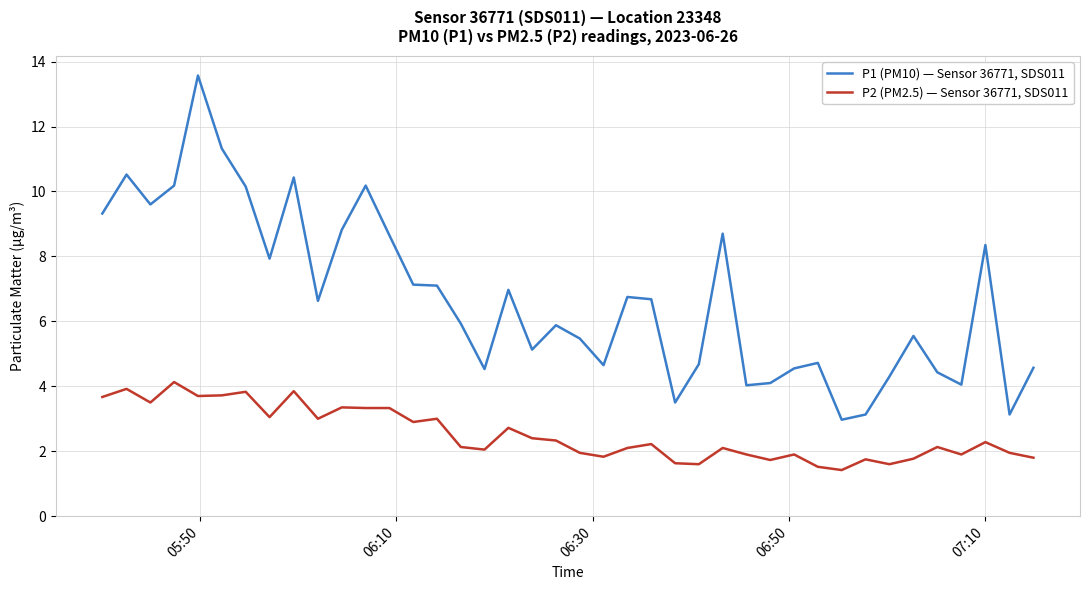

True or false: P2 (PM2.5) — Sensor 36771, SDS011 and P1 (PM10) — Sensor 36771, SDS011 cross at least once.

False